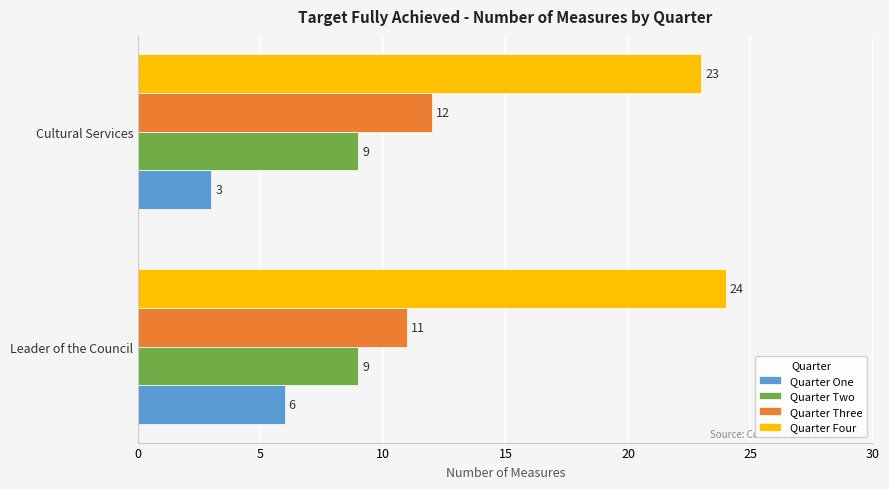

Count the Quarter One values in the range 3 to 6.

2